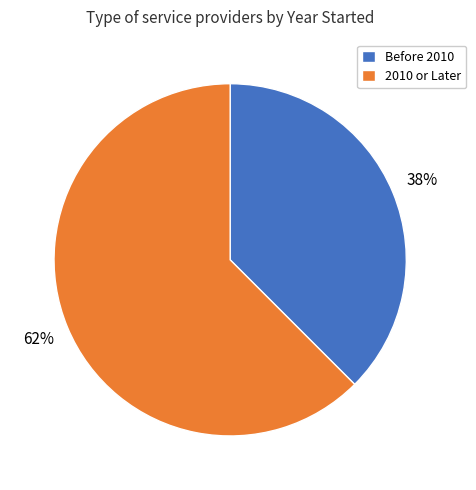

Count the number of slices in the pie.

2